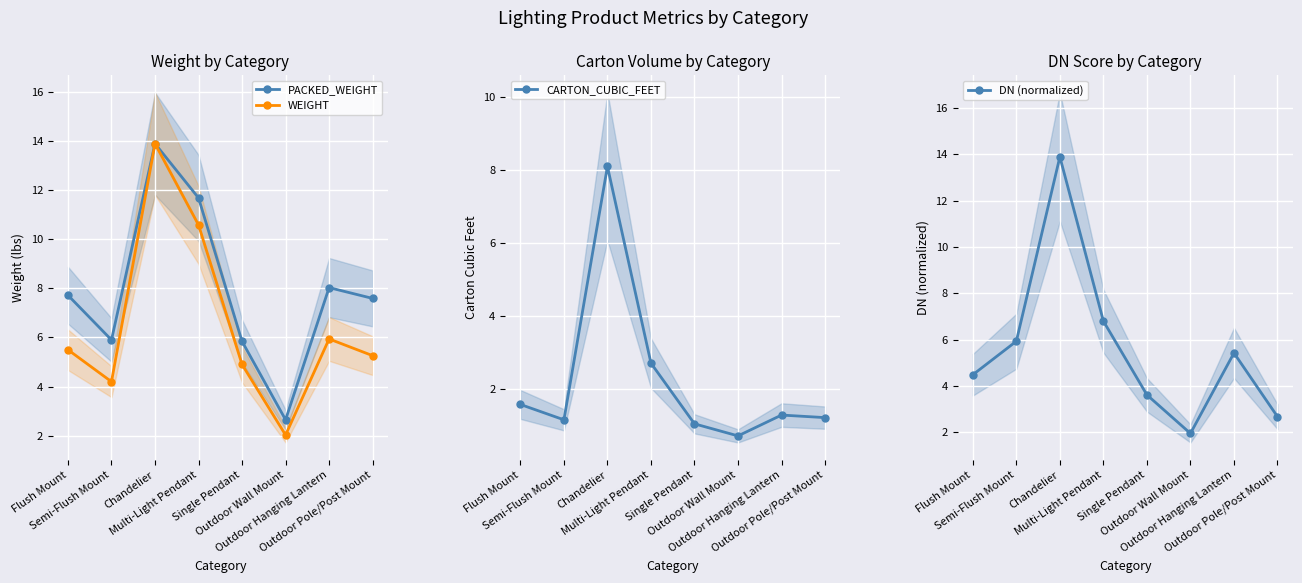

How many lines are shown in the chart?

4